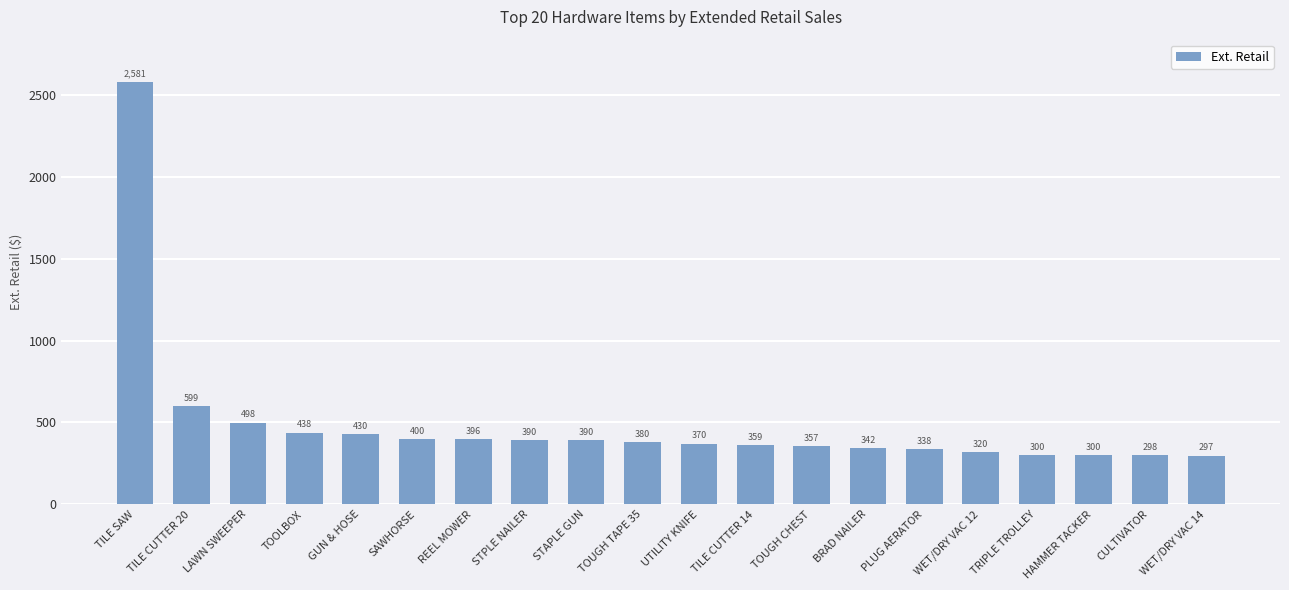

The value at CULTIVATOR is 193.5. True or false?

False